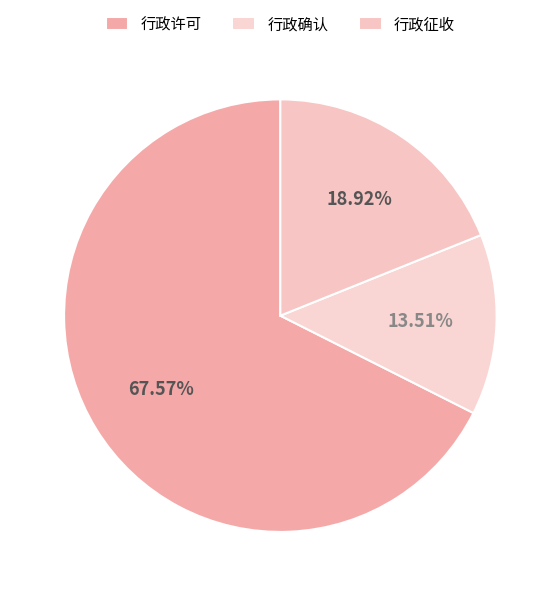

What is the ratio of the value at 行政确认 to the value at 行政征收?

0.7